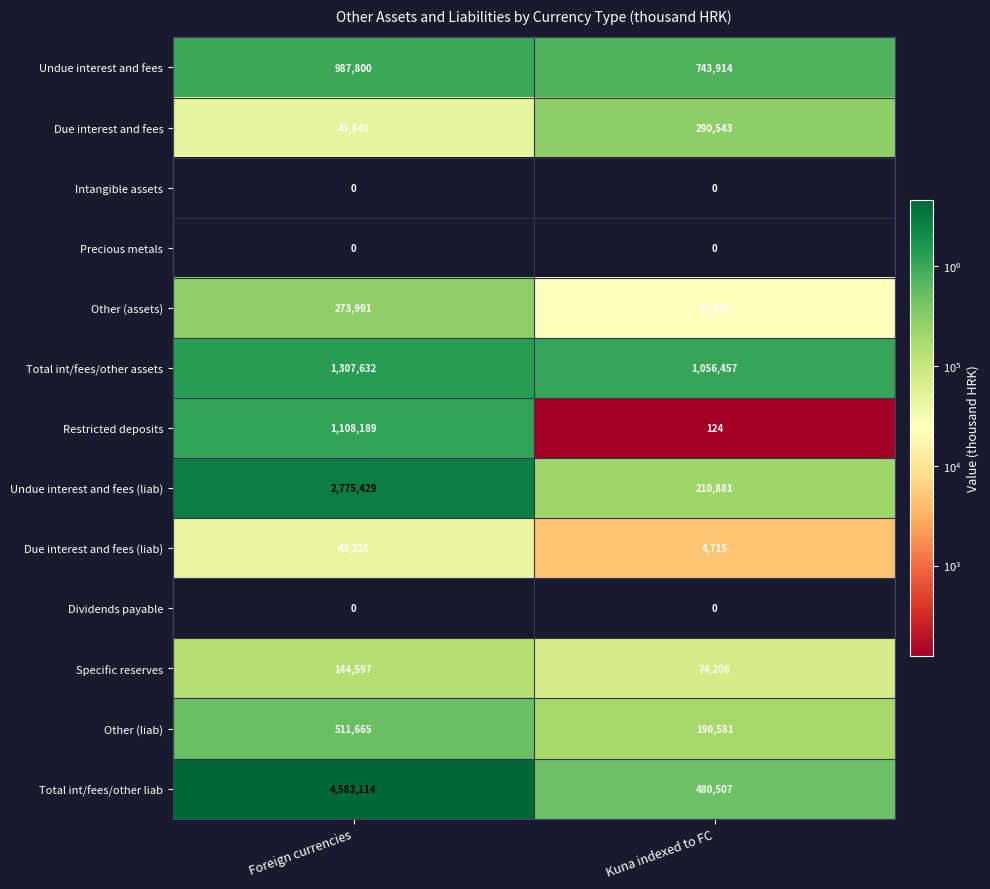

What is the difference between the highest and lowest values at Foreign currencies?

4583114